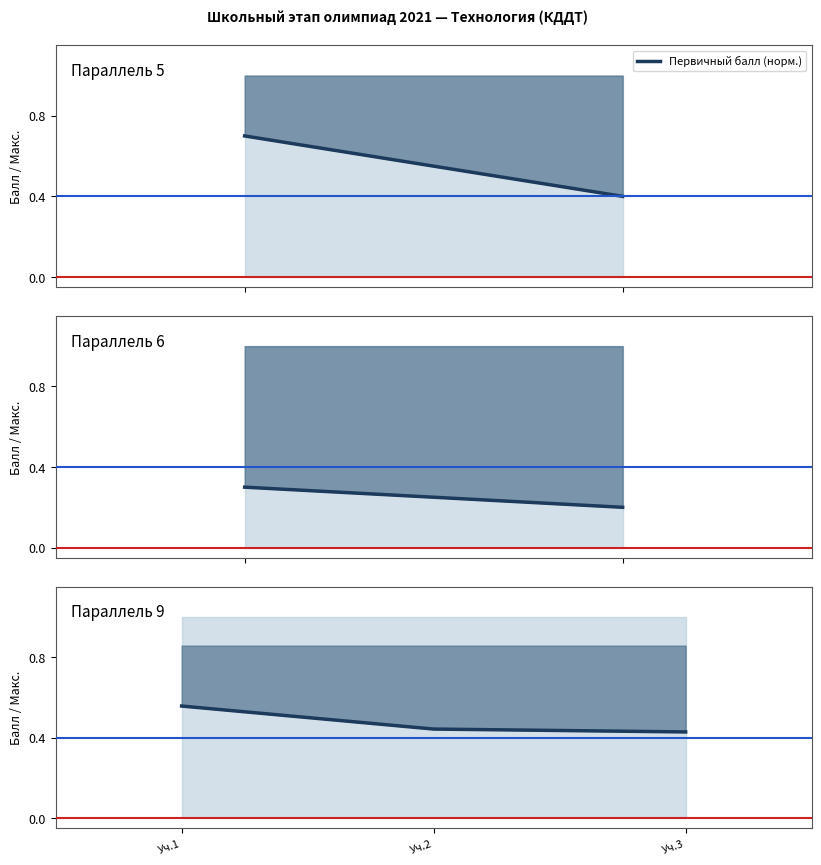

Does the chart have visible grid lines?

No